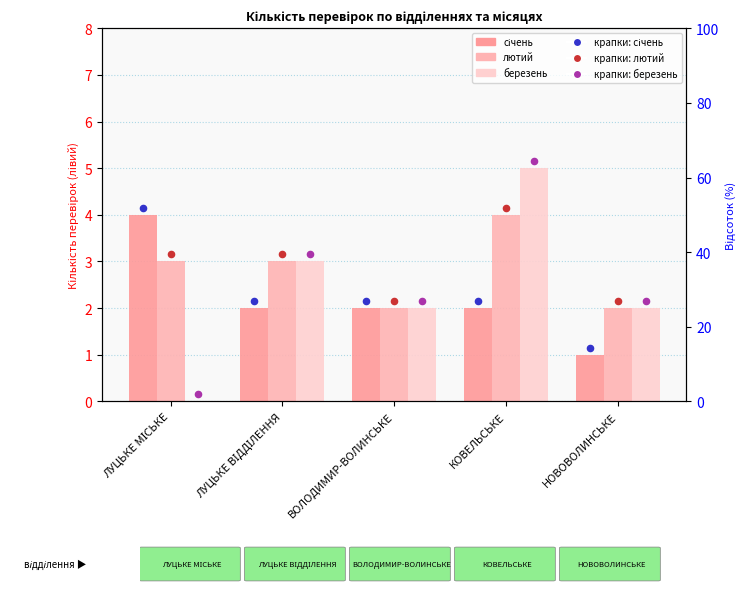

Which series reaches the maximum Y coordinate?

березень (точки)